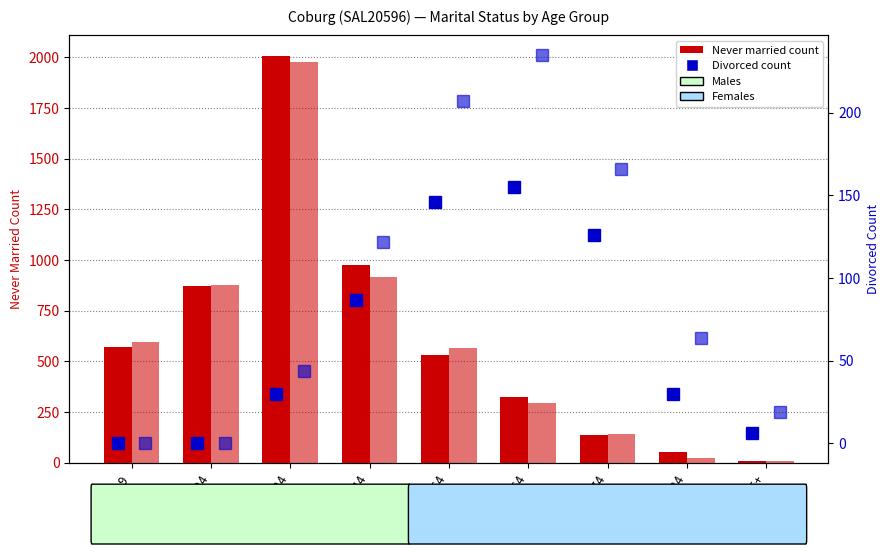

What is the value of the Divorced (Females) bar at the 7th from the left?

166